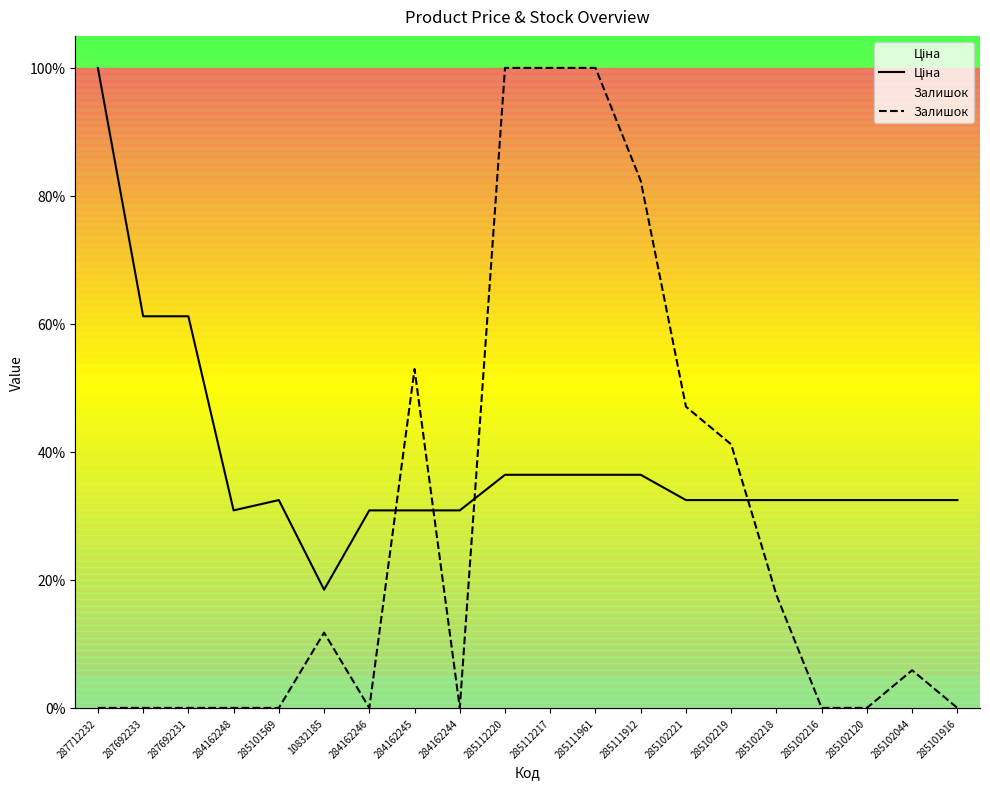

Which series has the widest spread of values?

Залишок